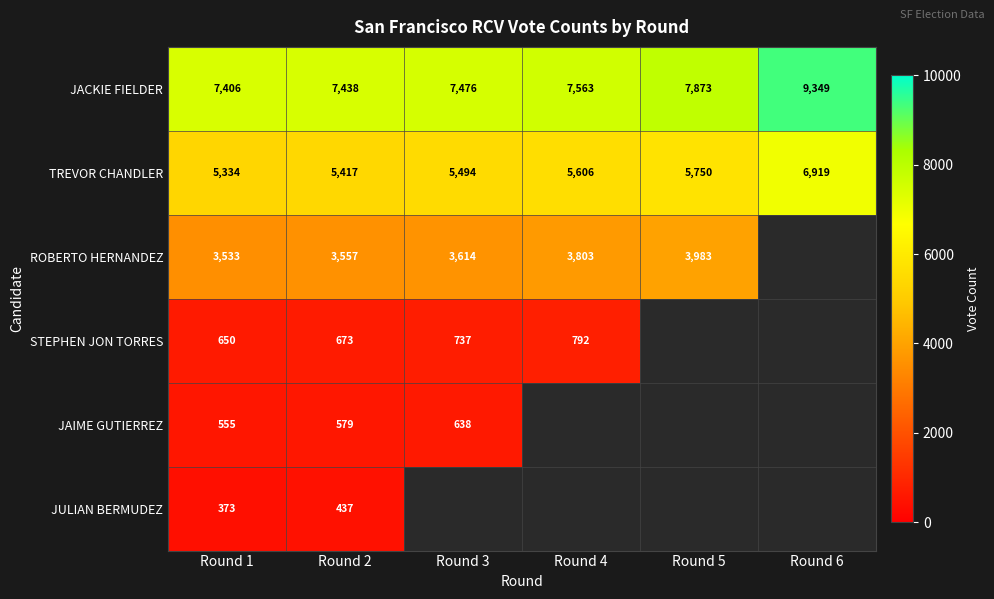

What is the difference between the highest and lowest values at Round 5?

3890.0